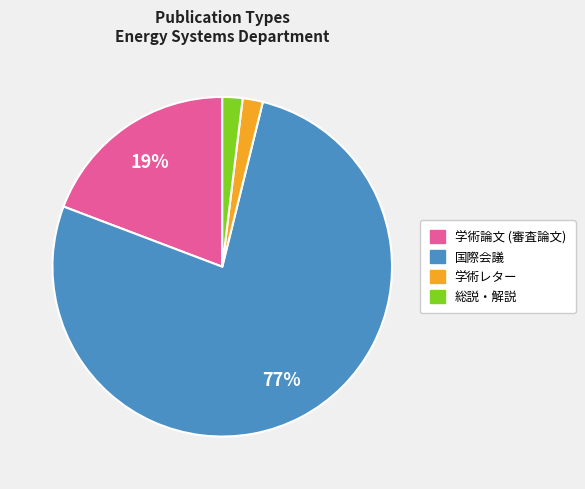

To the nearest percent, what is the difference between the largest and smallest slice percentages?

75%